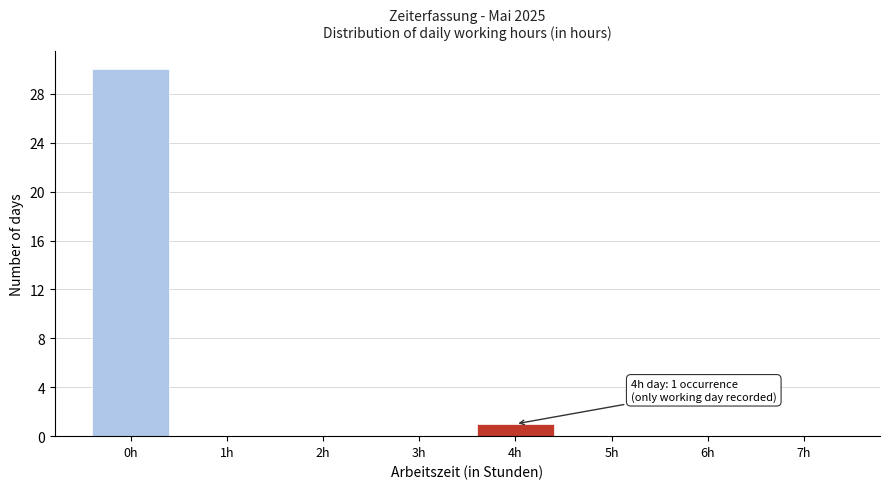

Reading left to right, list all the values displayed in this chart.

0h=30	1h=0	2h=0	3h=0	4h=1	5h=0	6h=0	7h=0